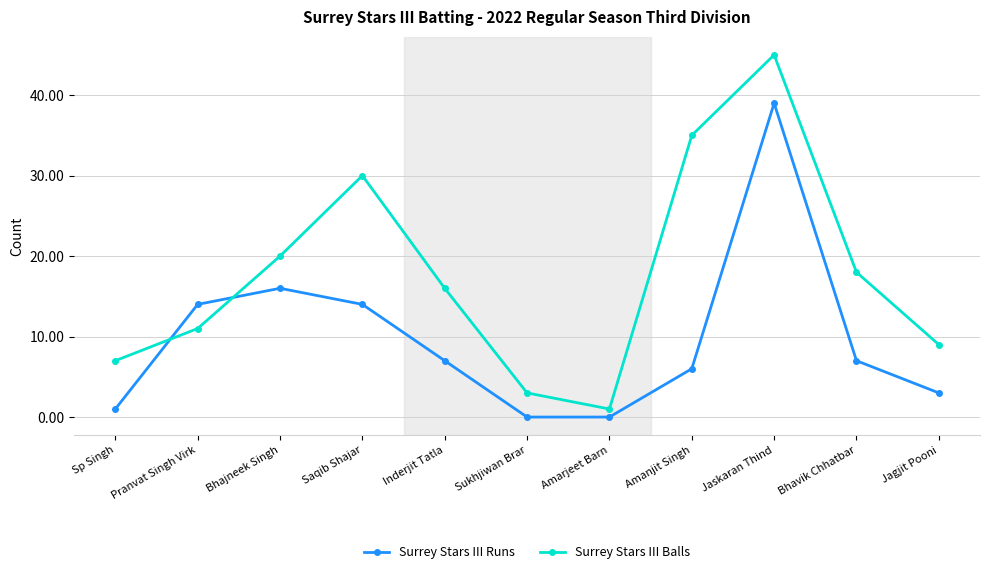

The Surrey Stars III Balls series shows 5 at Bhajneek Singh. True or false?

False